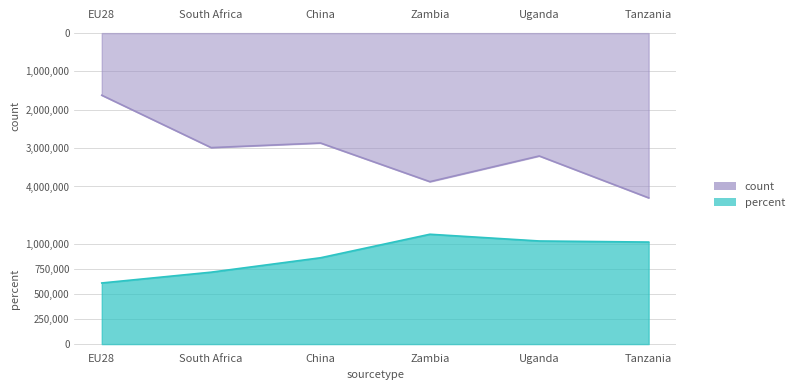

How many values in the count series are below 3204588?

3